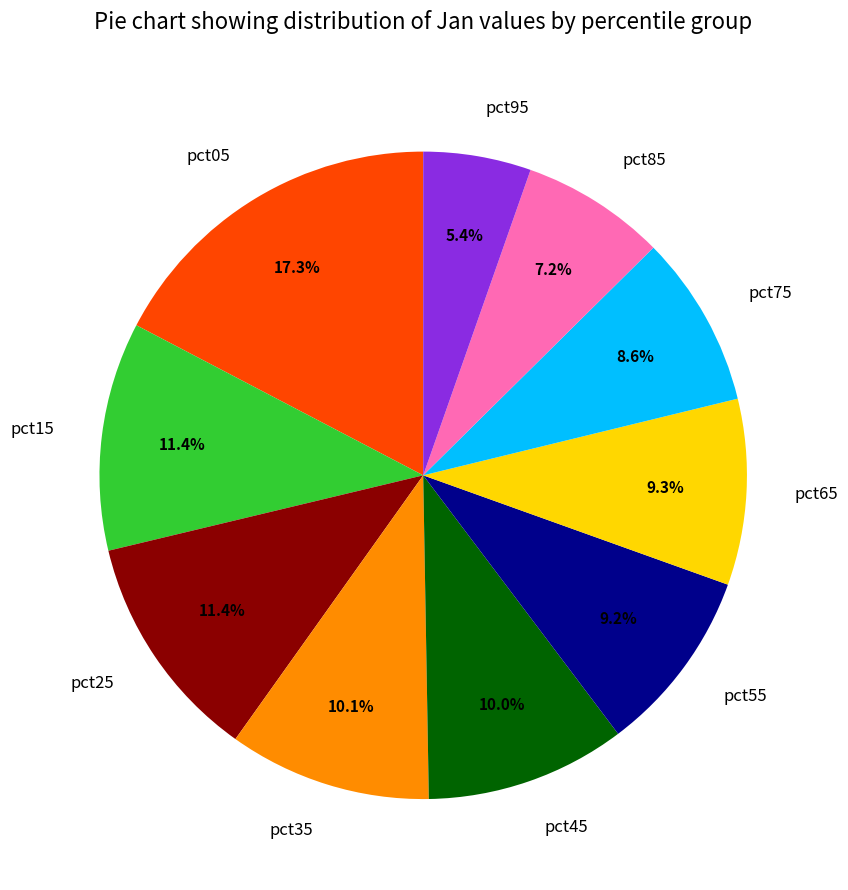

Does any single category account for the majority?

No